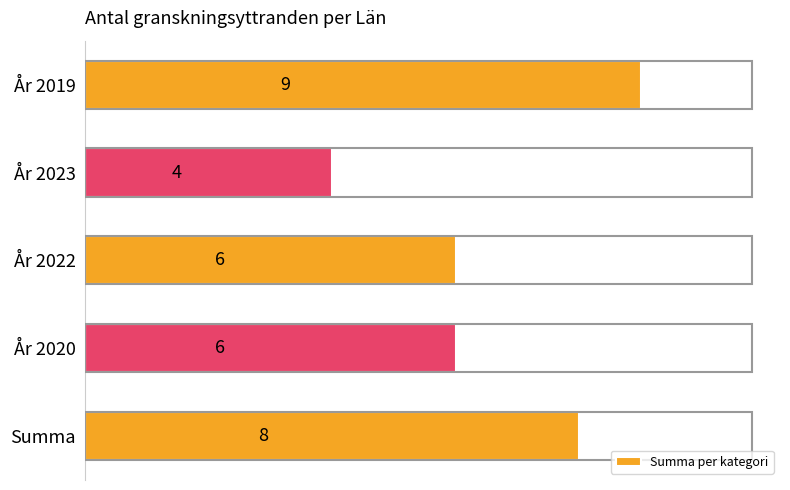

Count the number of data series in this chart.

1